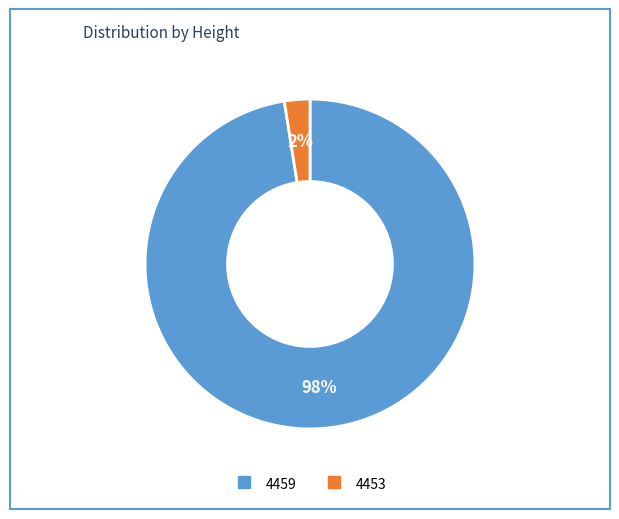

Between 4453 and 4459, which is larger?

4459